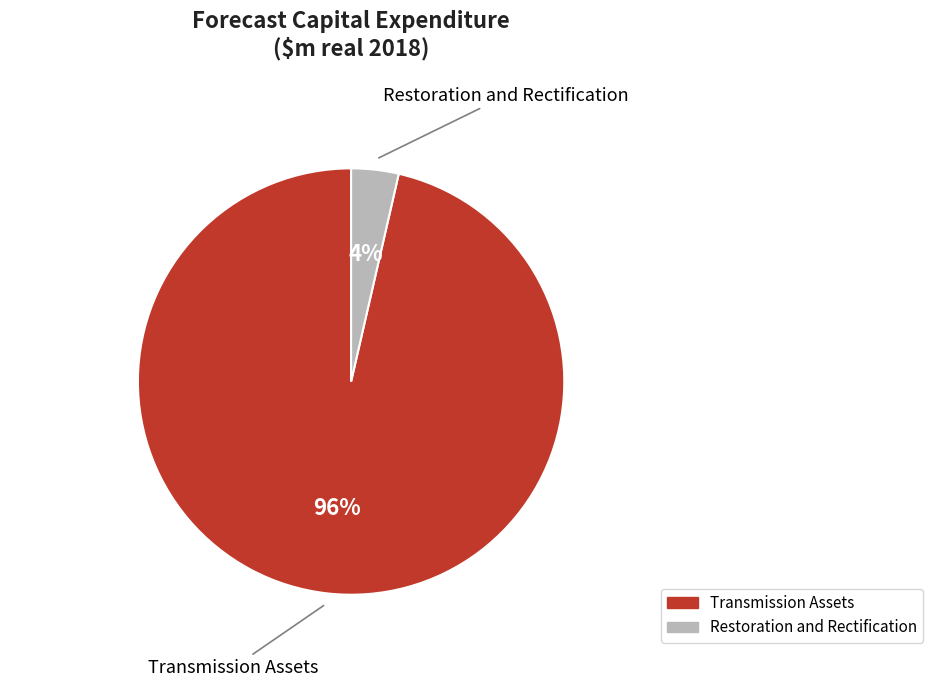

How many segments does this pie chart have?

2